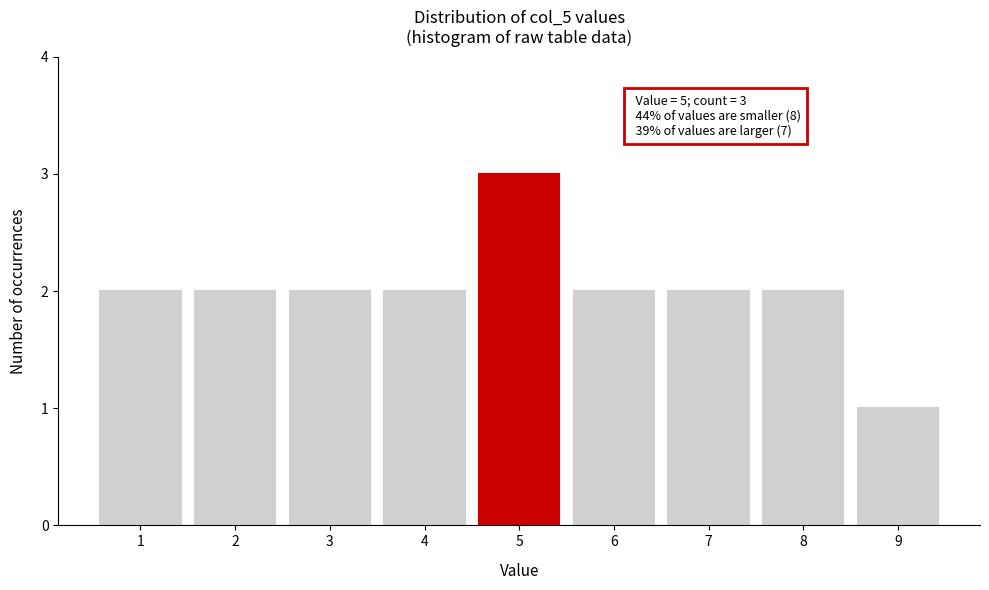

Reading right to left, what are all the values shown in this chart?

1	2	2	2	3	2	2	2	2